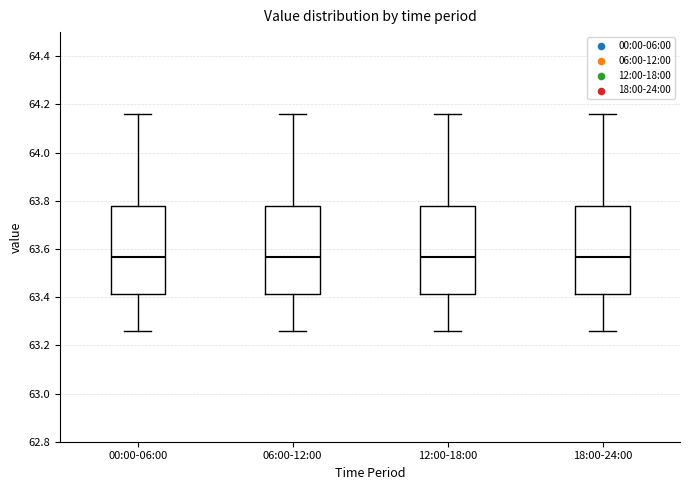

Reading left to right, read every box against the y-axis: the position of its median line, the range the box covers, and the ends of its whiskers. The values are not printed on the chart, so give them approximately, as read against the axis.

00:00-06:00: median 63.56, box 63.42 to 63.78, whiskers 63.26 to 64.16
06:00-12:00: median 63.56, box 63.42 to 63.78, whiskers 63.26 to 64.16
12:00-18:00: median 63.56, box 63.42 to 63.78, whiskers 63.26 to 64.16
18:00-24:00: median 63.56, box 63.42 to 63.78, whiskers 63.26 to 64.16